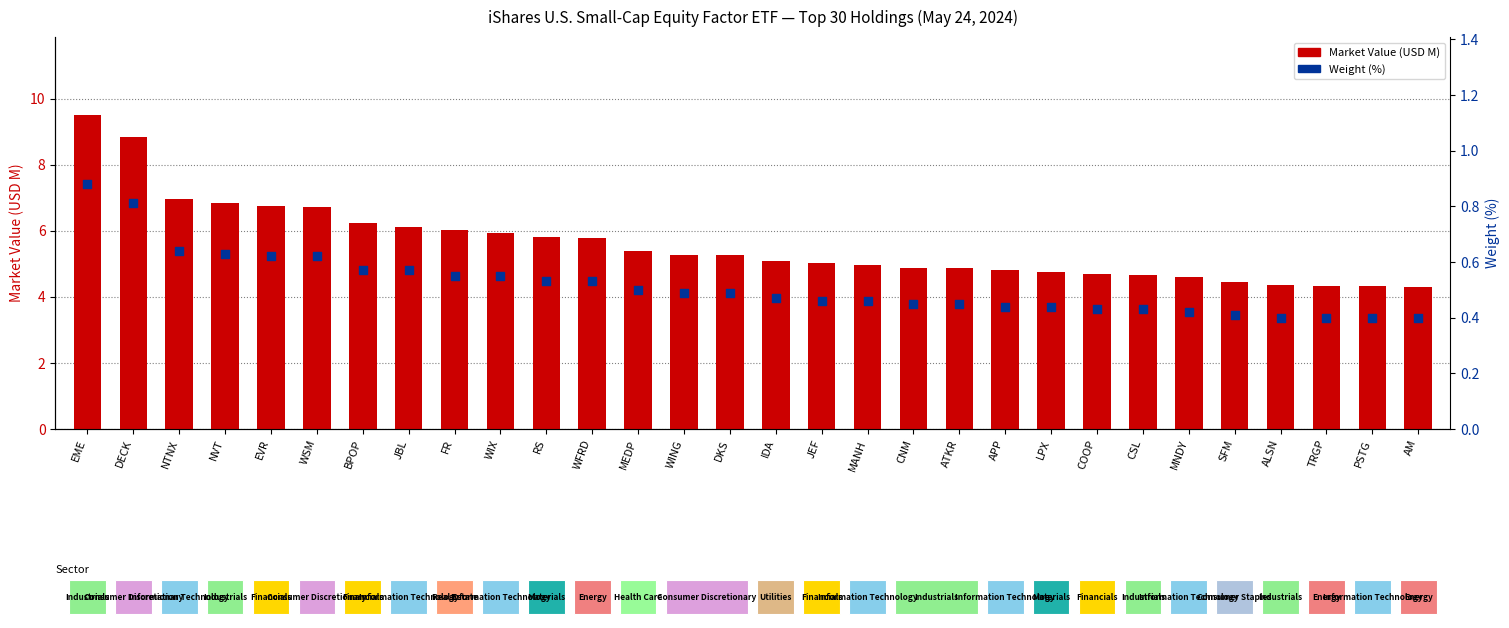

What are all the series names shown in the legend?

Market Value (USD M), Weight (%)